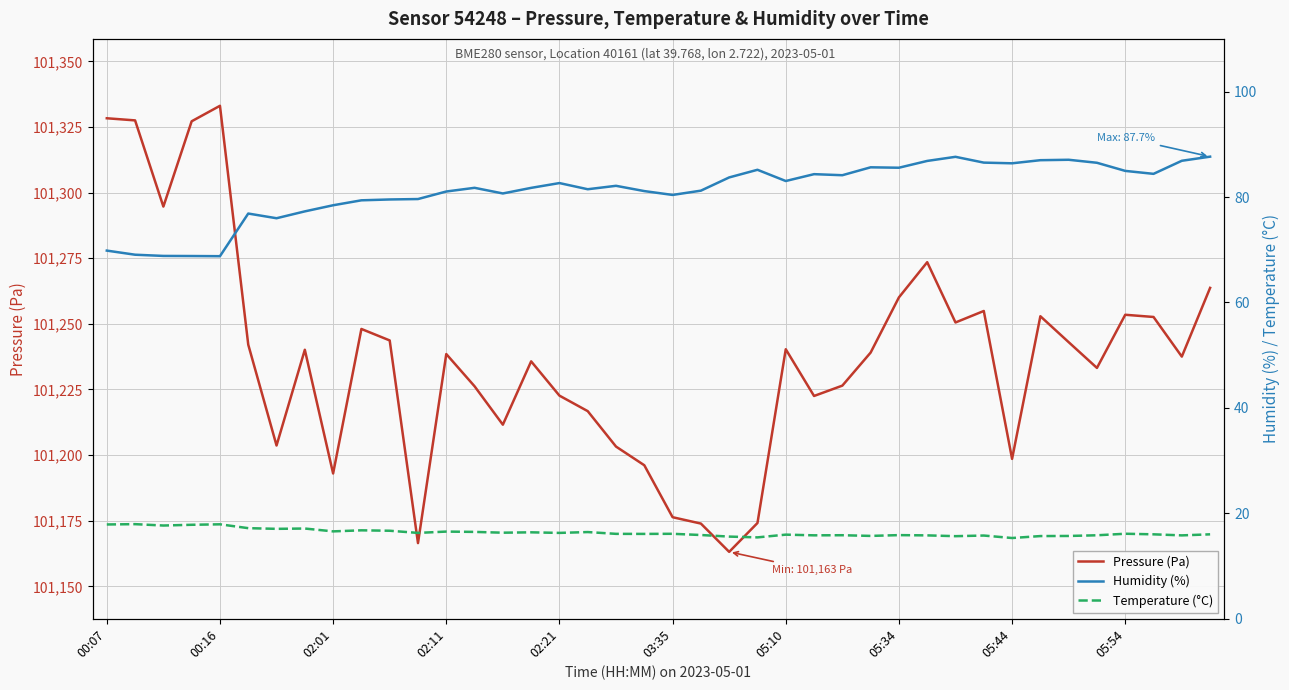

True or false: Pressure (Pa) has more than 0 interior local peaks.

True